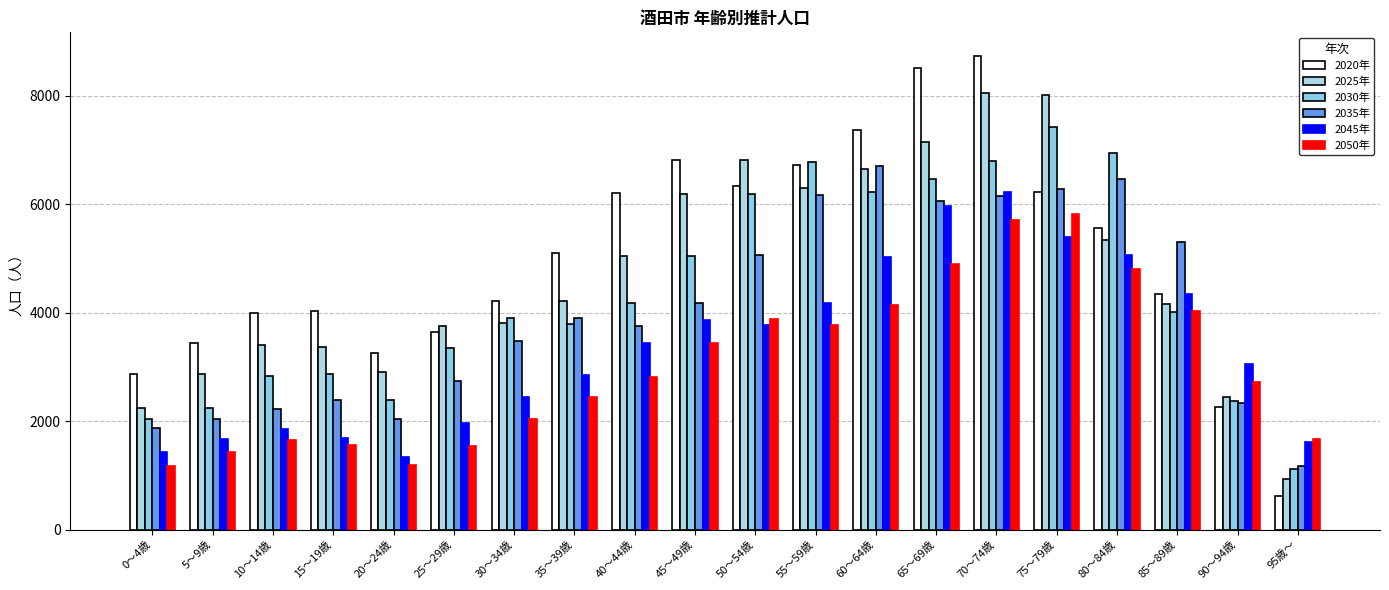

What is the sum of all 2045年 values?

67200